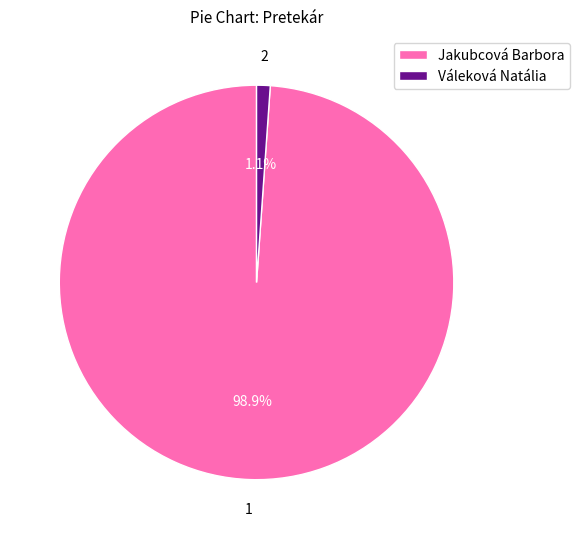

What percentage do Jakubcová Barbora and Váleková Natália together represent?

100.0%